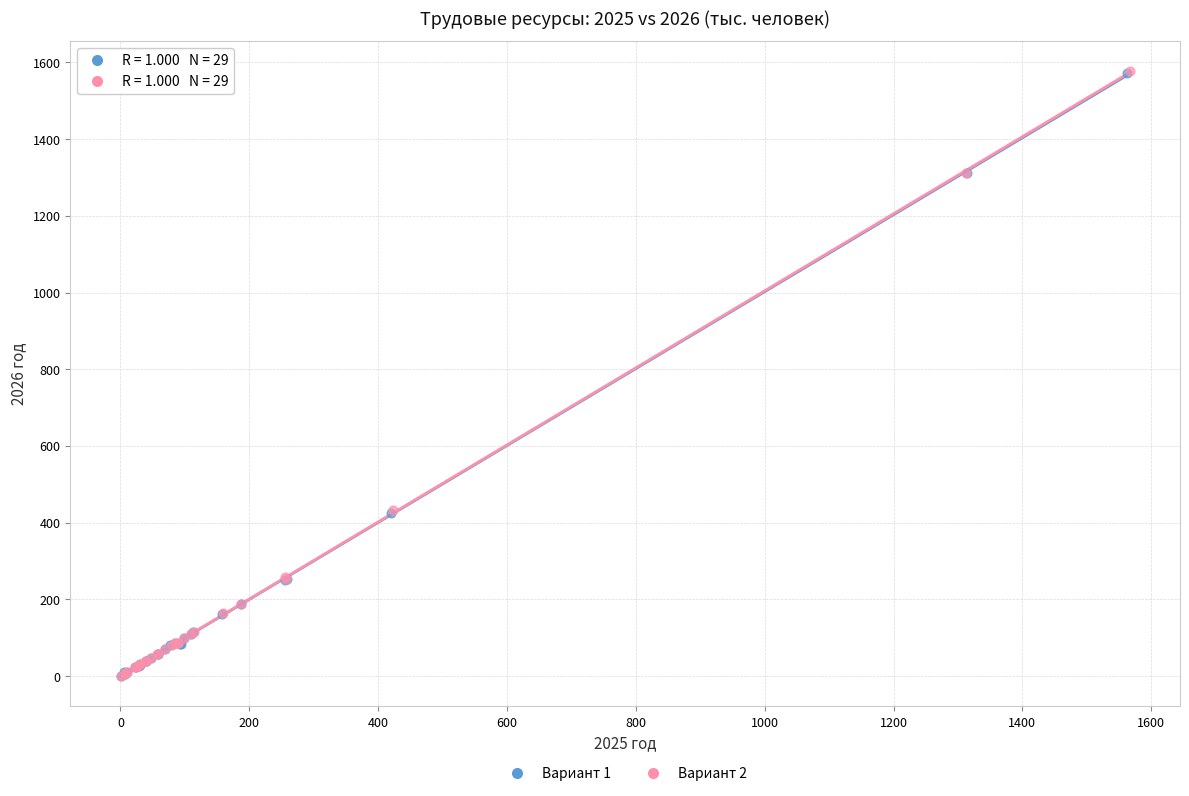

Which series has the widest spread of Y values?

Вариант 2